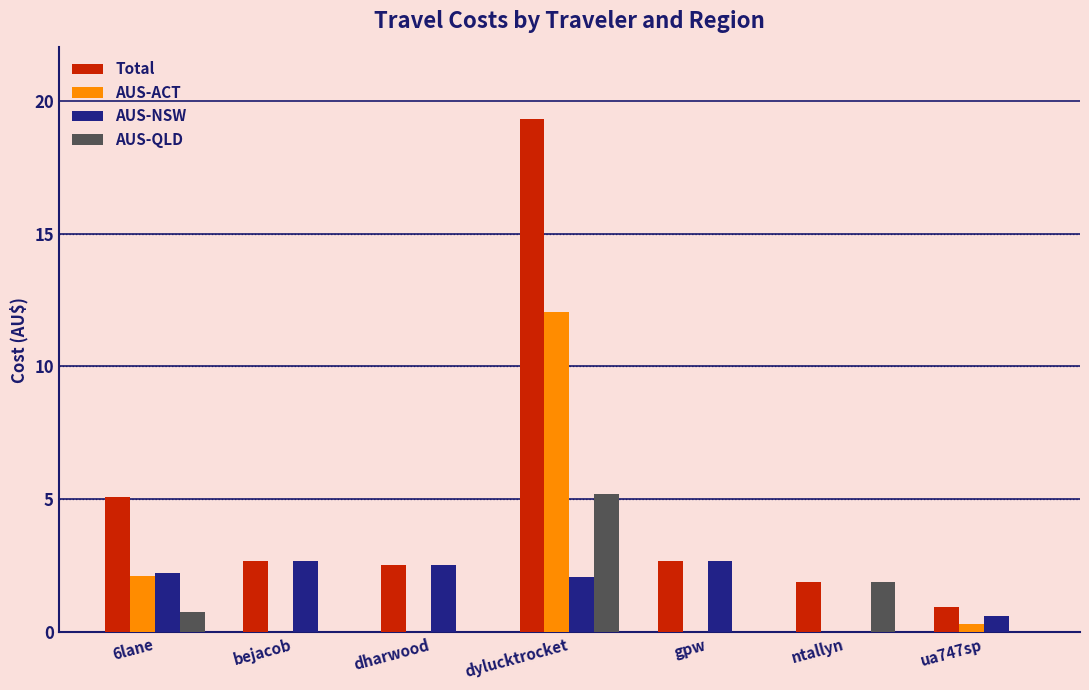

Reading left to right, list all the values displayed in this chart.

Total: 6lane=5.1	bejacob=2.7	dharwood=2.5	dylucktrocket=19.3	gpw=2.7	ntallyn=1.9	ua747sp=0.9
AUS-ACT: 6lane=2.1	bejacob=0.0	dharwood=0.0	dylucktrocket=12.0	gpw=0.0	ntallyn=0.0	ua747sp=0.3
AUS-NSW: 6lane=2.2	bejacob=2.7	dharwood=2.5	dylucktrocket=2.1	gpw=2.7	ntallyn=0.0	ua747sp=0.6
AUS-QLD: 6lane=0.8	bejacob=0.0	dharwood=0.0	dylucktrocket=5.2	gpw=0.0	ntallyn=1.9	ua747sp=0.0